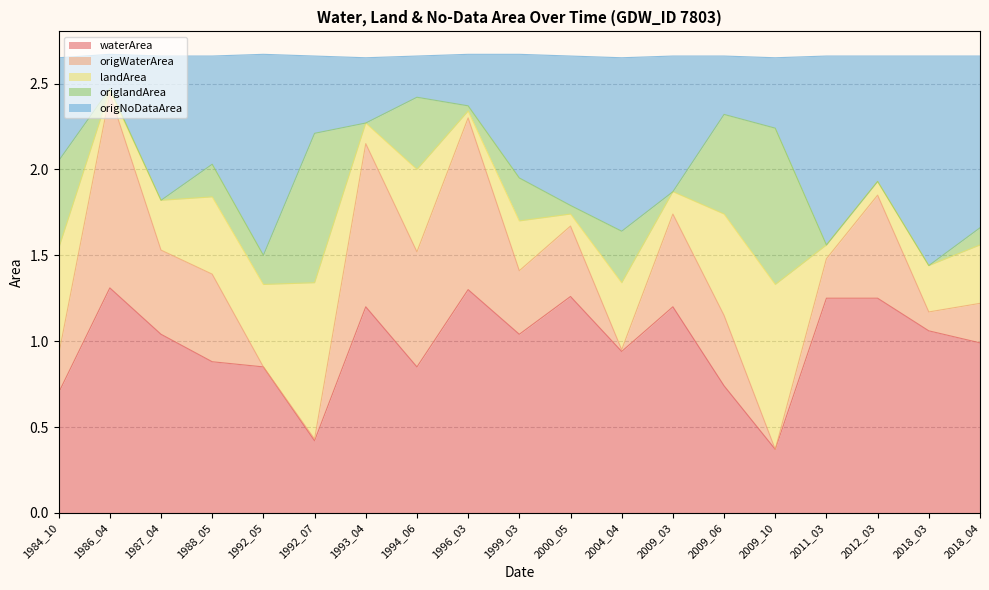

The waterArea series shows 2.2 at 1986_04. True or false?

False